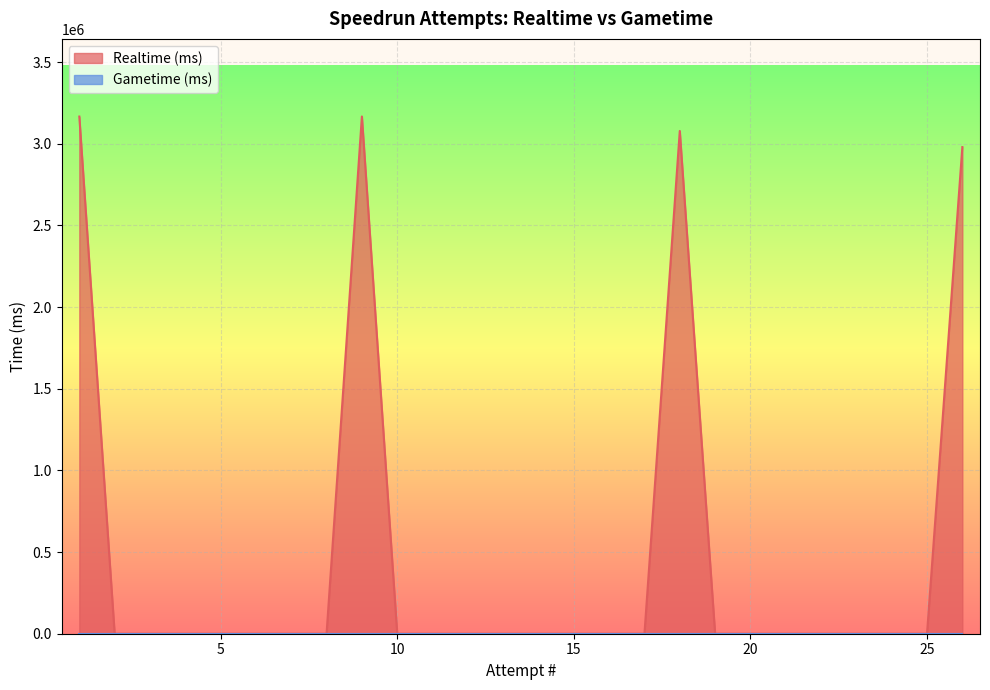

Which series has the largest total across all categories?

Realtime (ms)